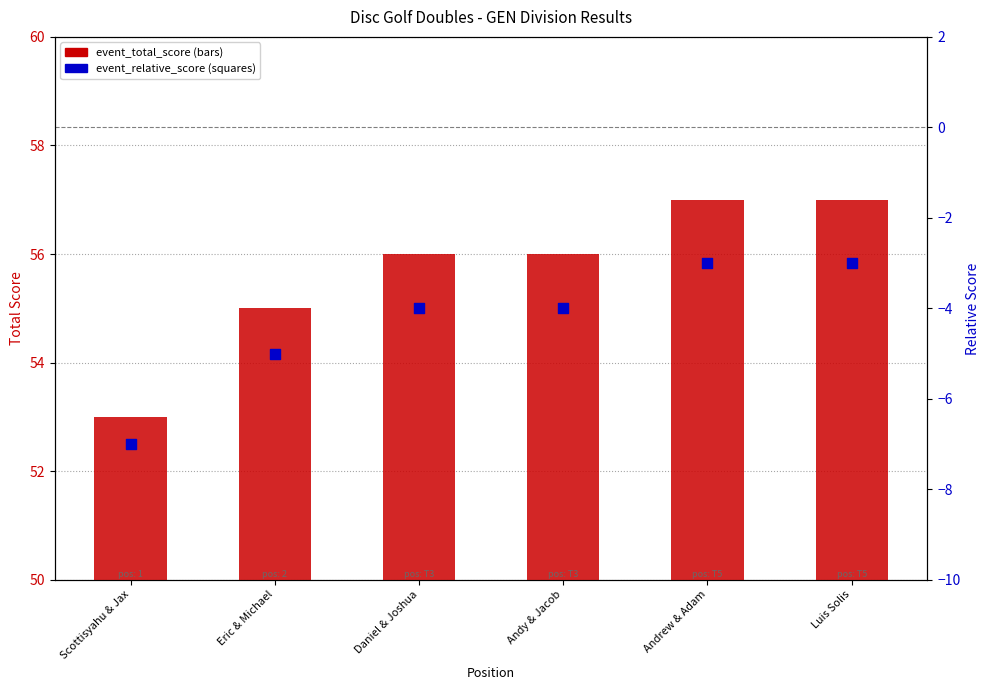

What are all the series names shown in the legend?

event_total_score, event_relative_score